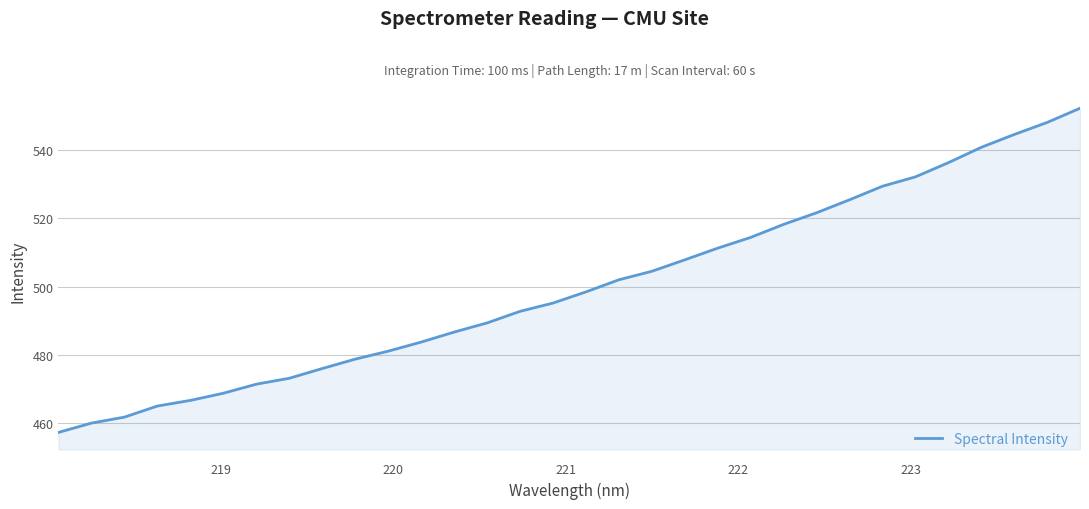

What is the minimum value shown in the chart?

457.2